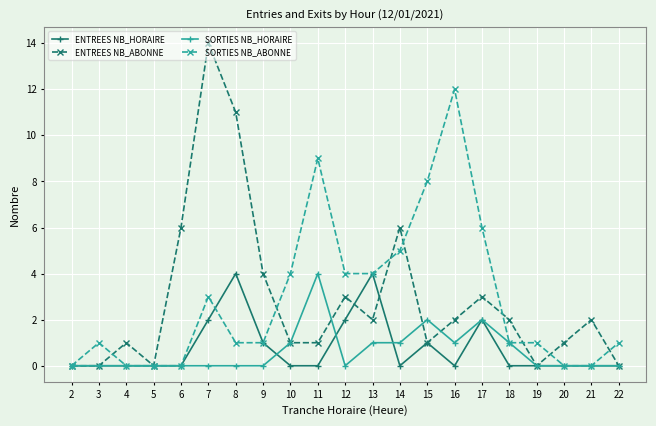

What is the difference between the ENTREES NB_ABONNE values at 14 and 16?

4